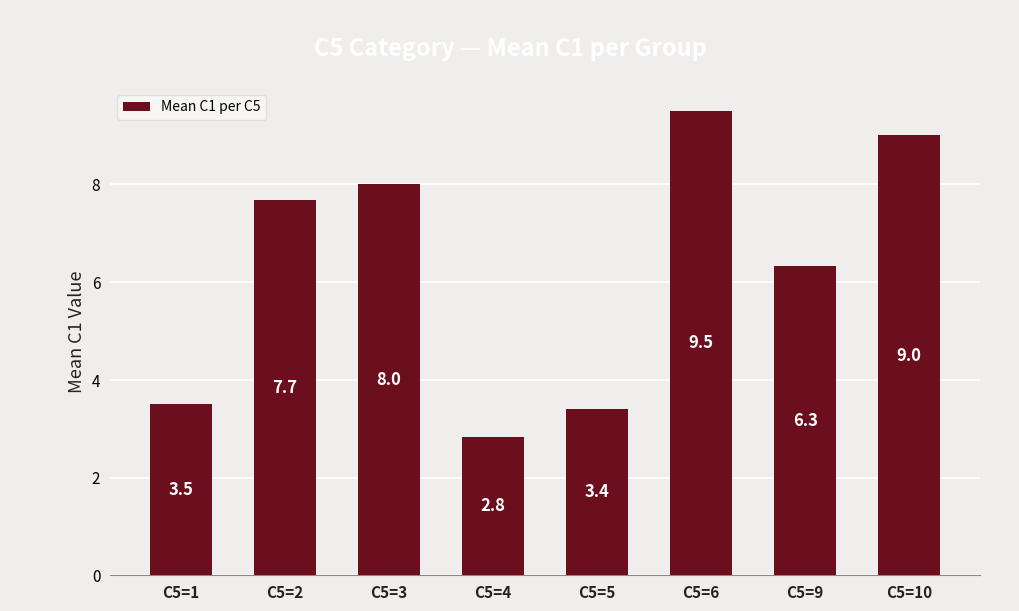

Reading left to right, list all the values displayed in this chart.

3.5	7.7	8.0	2.8	3.4	9.5	6.3	9.0